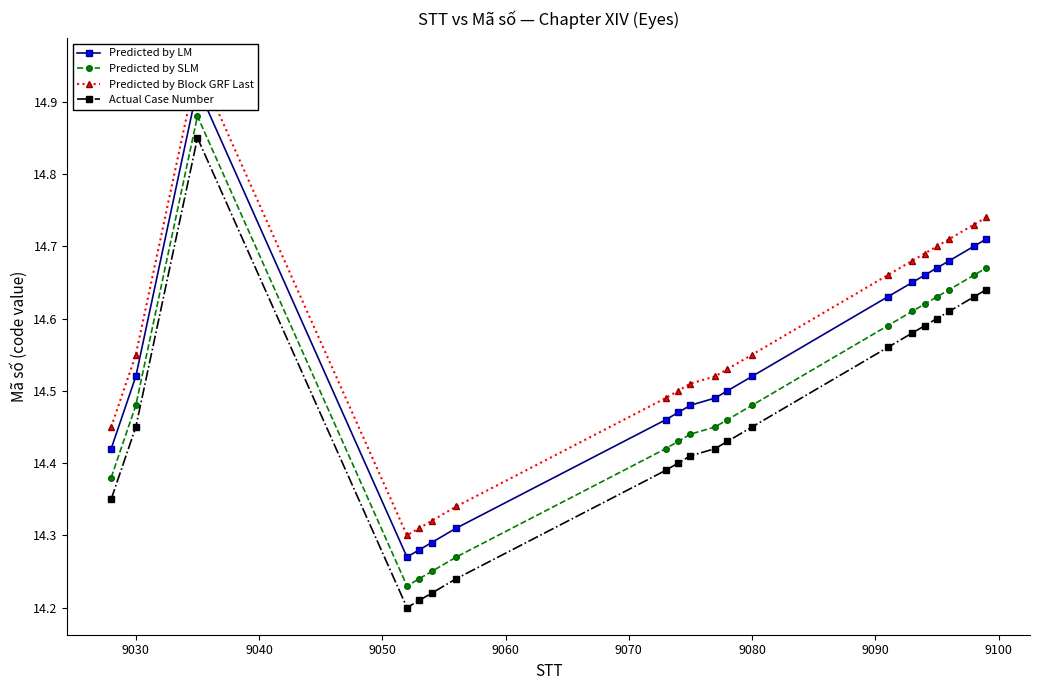

How many lines are shown in the chart?

4